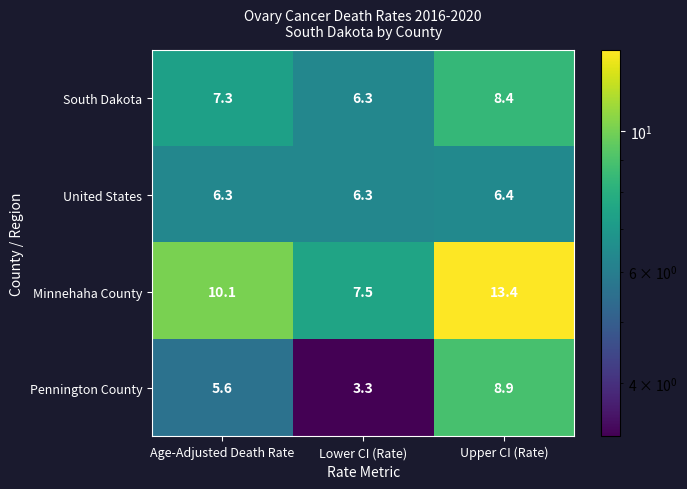

Count the number of data series in this chart.

4